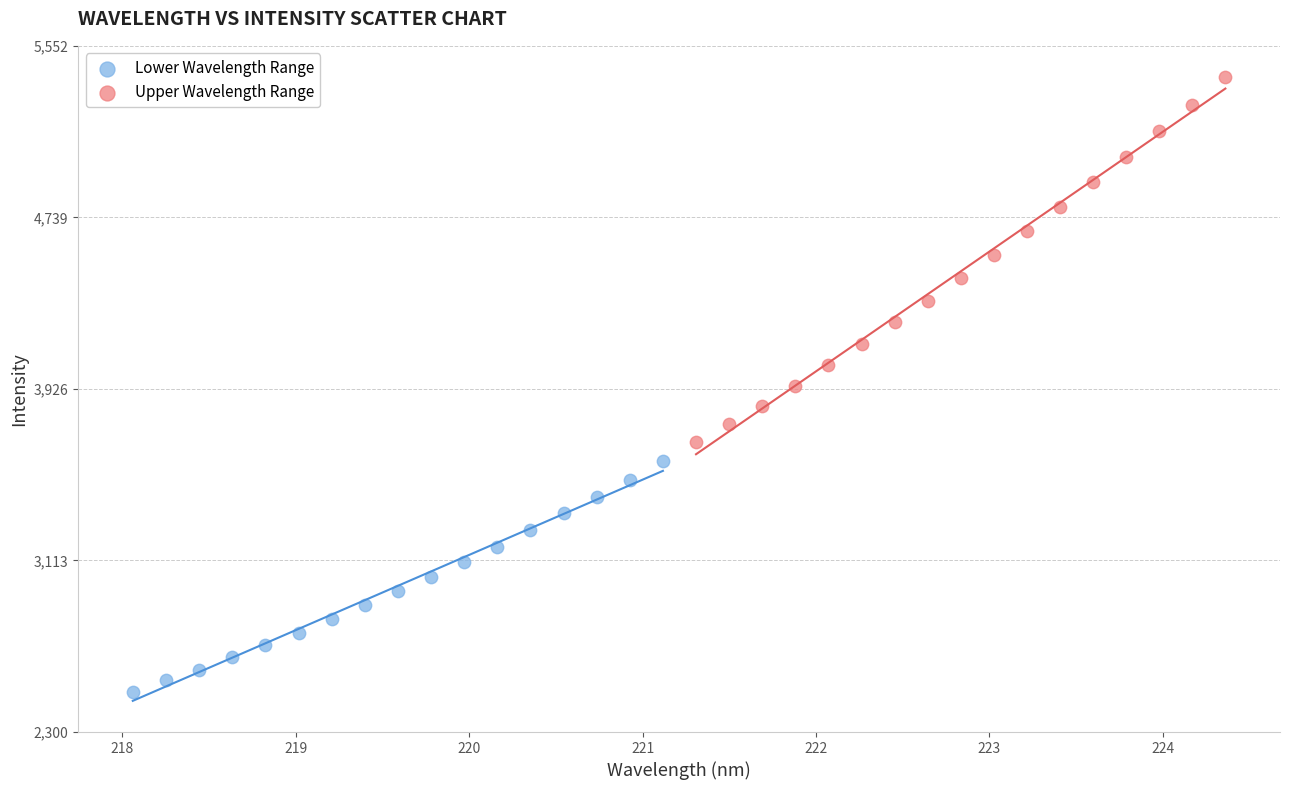

Which series contains the highest Y value?

Upper Wavelength Range